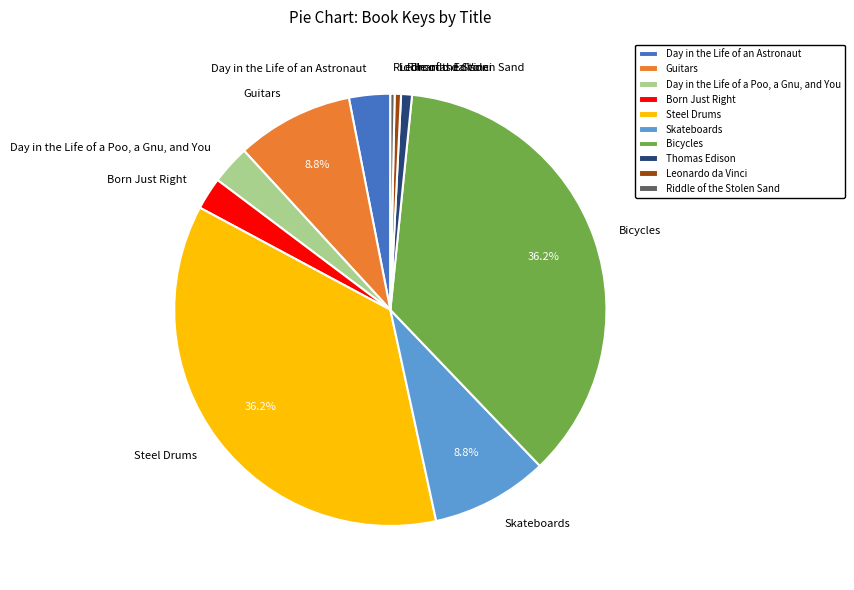

Is the sum of Steel Drums and Riddle of the Stolen Sand greater than half?

No